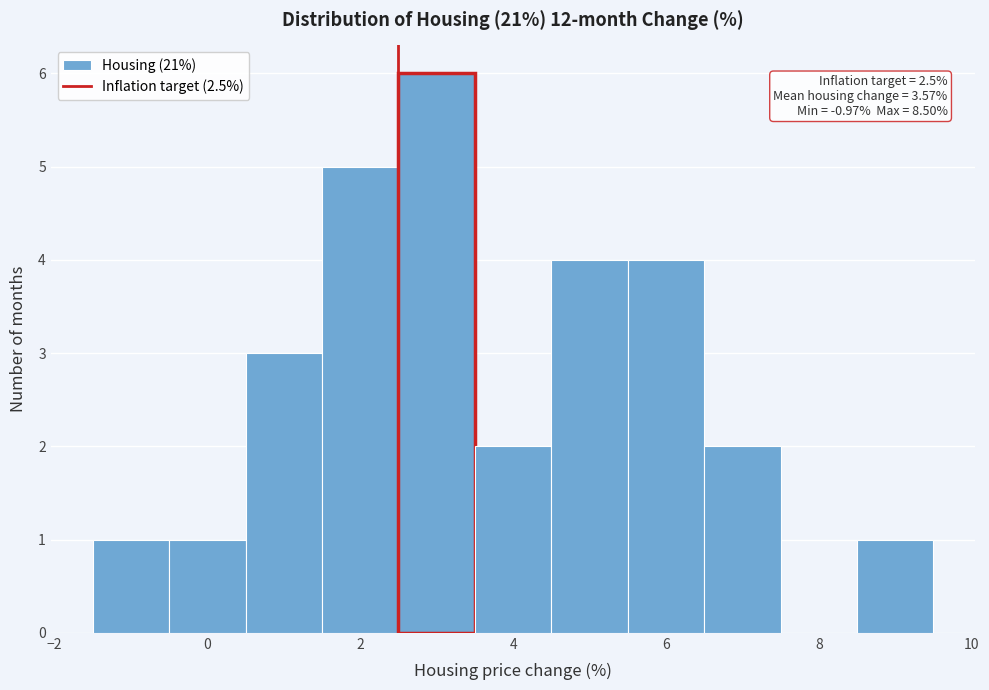

Over which range of the x-axis is the bar tallest?

2.5 to 3.5